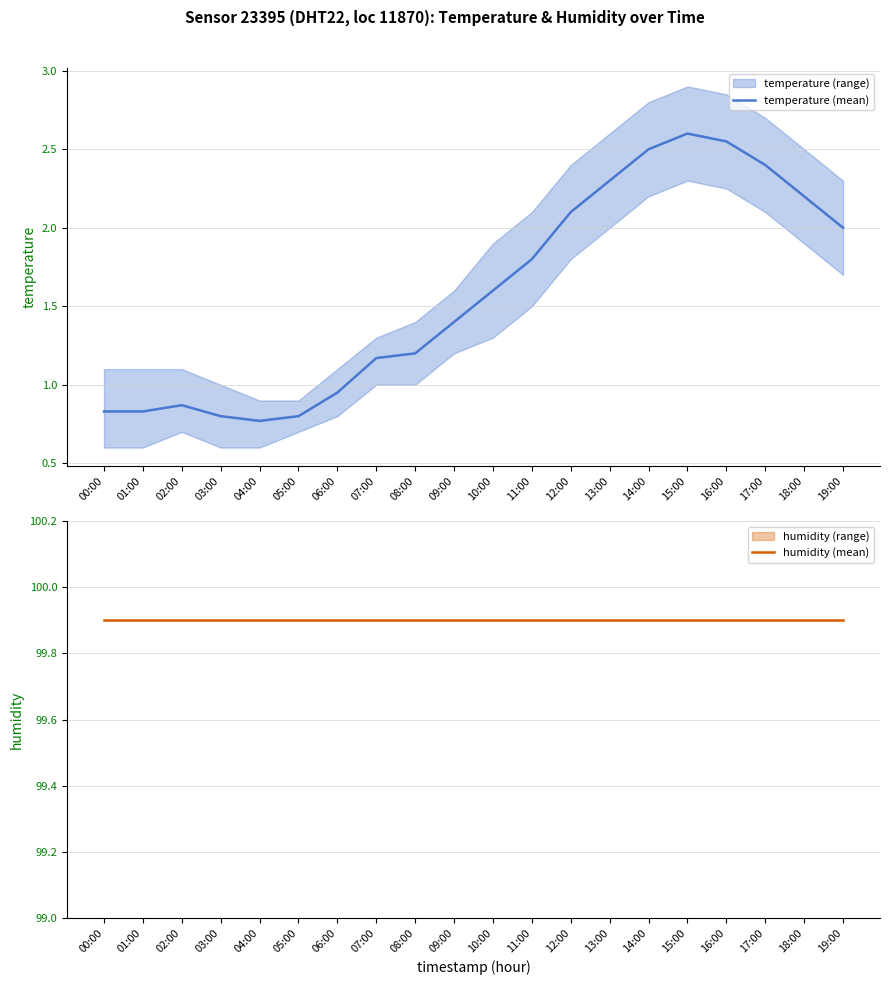

Reading left to right, list all the values displayed in this chart.

temperature (mean): 0.8	0.8	0.9	0.8	0.8	0.8	0.9	1.2	1.2	1.4	1.6	1.8	2.1	2.3	2.5	2.6	2.5	2.4	2.2	2.0
humidity (mean): 99.9	99.9	99.9	99.9	99.9	99.9	99.9	99.9	99.9	99.9	99.9	99.9	99.9	99.9	99.9	99.9	99.9	99.9	99.9	99.9